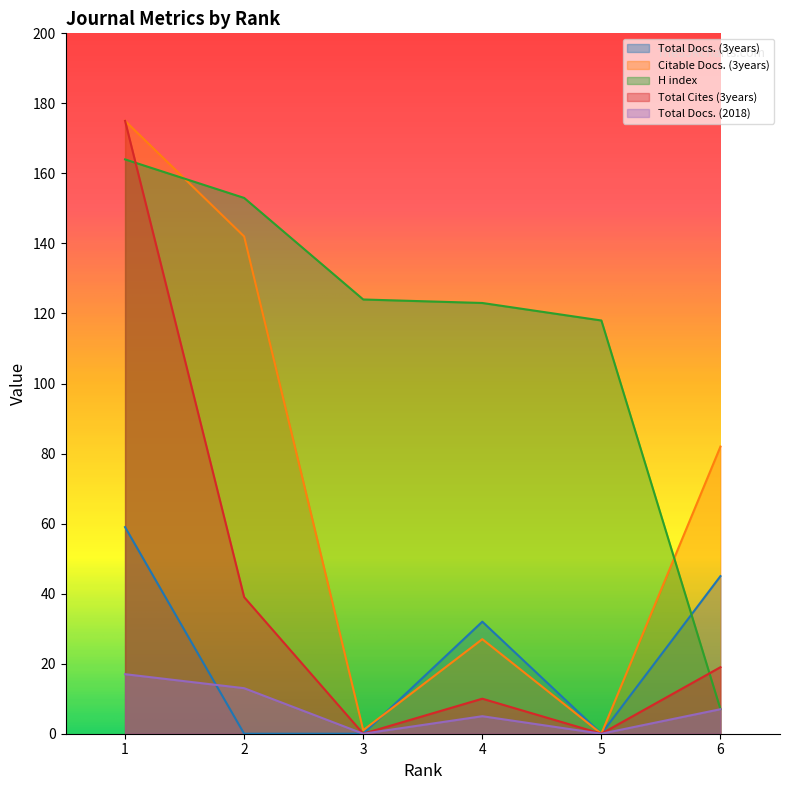

What are all the series names shown in the legend?

Total Docs. (3years), Citable Docs. (3years), H index, Total Cites (3years), Total Docs. (2018)